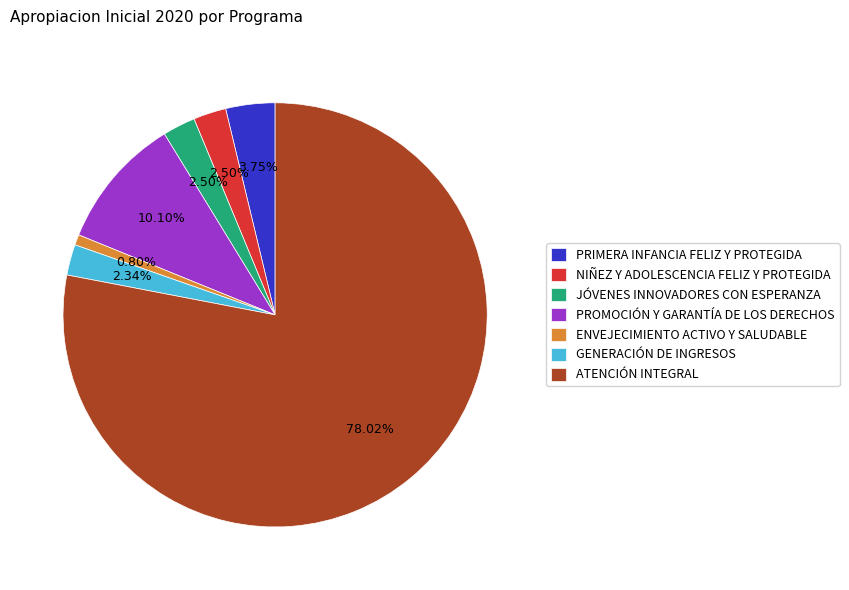

To the nearest percent, what is the difference between the largest and smallest slice percentages?

77%